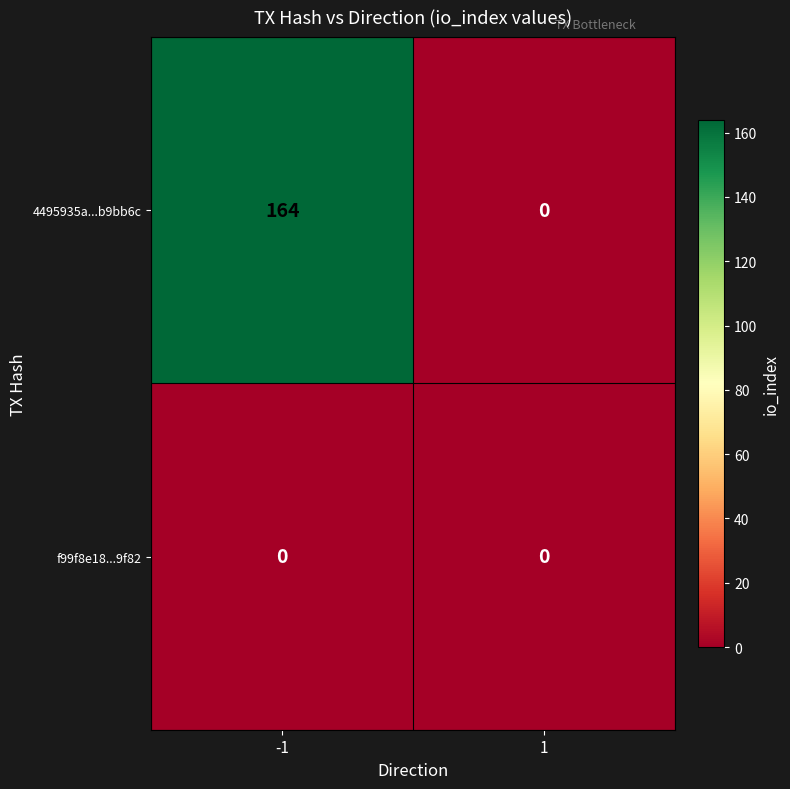

How many distinct data groups are displayed?

2